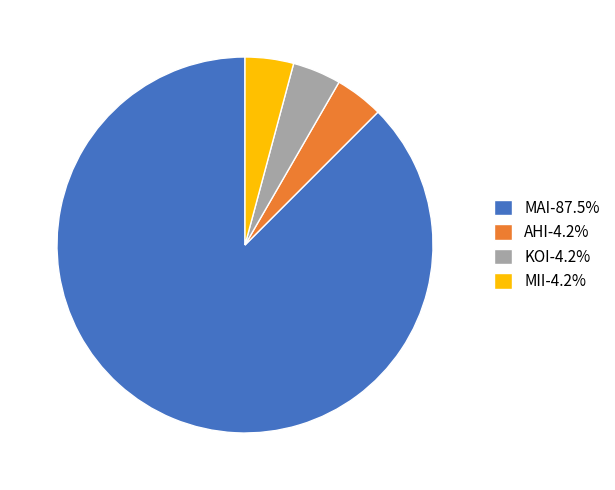

Is MII the majority of the pie?

No